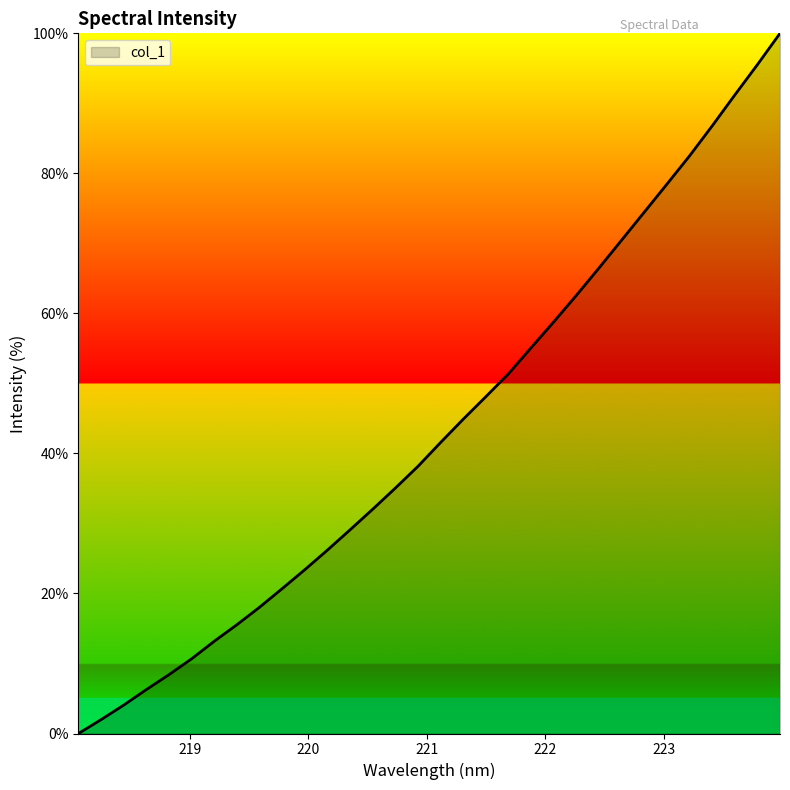

What is the difference between the maximum and minimum values?

100.0